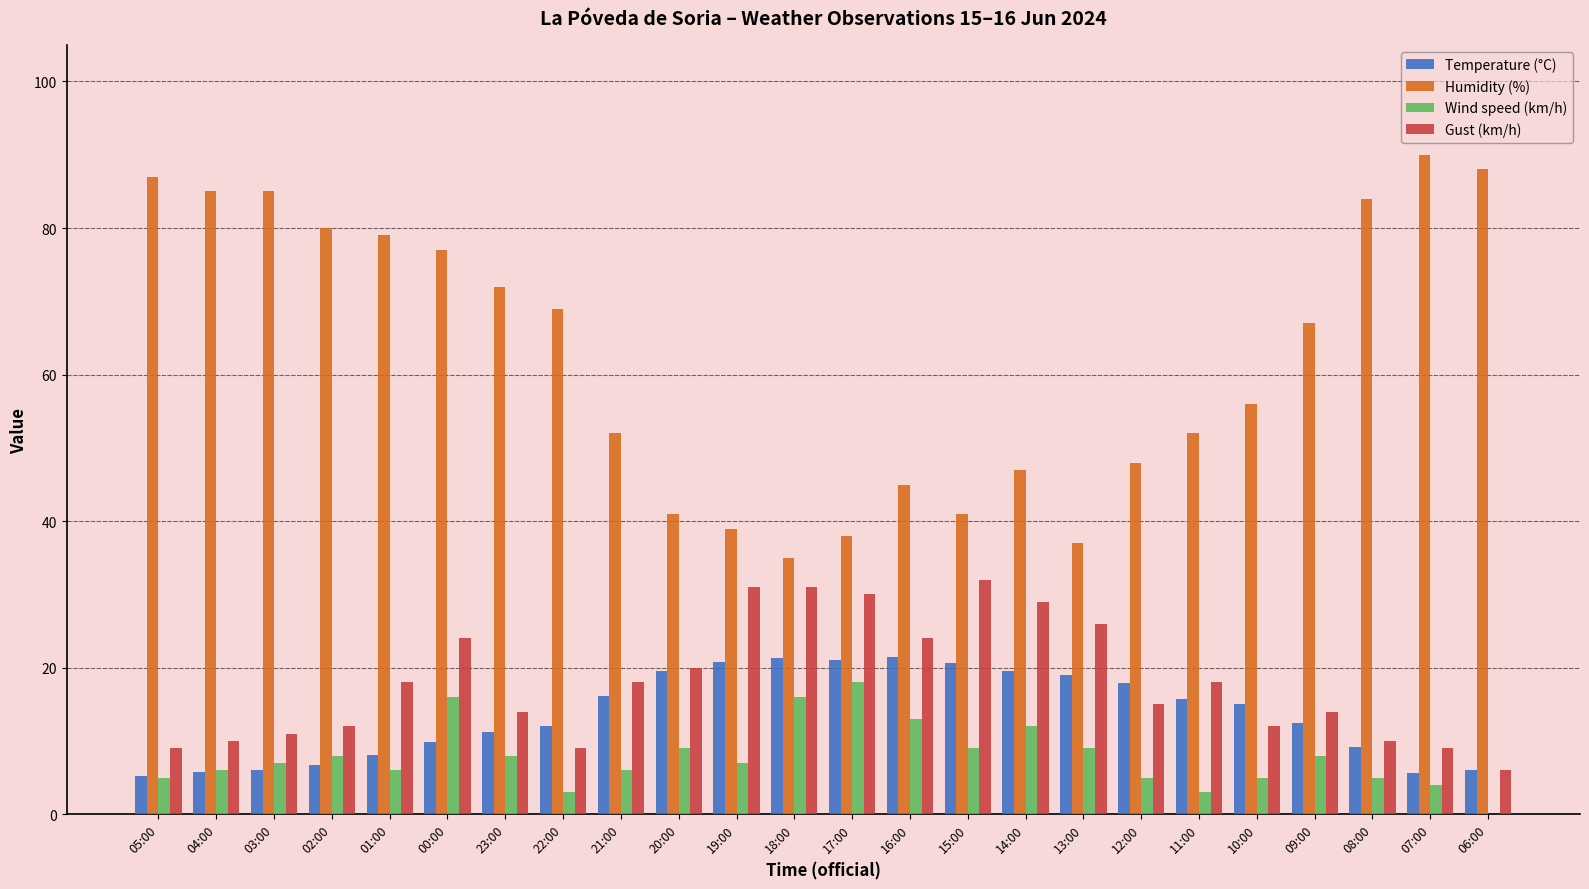

Which series has the largest total across all categories?

Humidity (%)